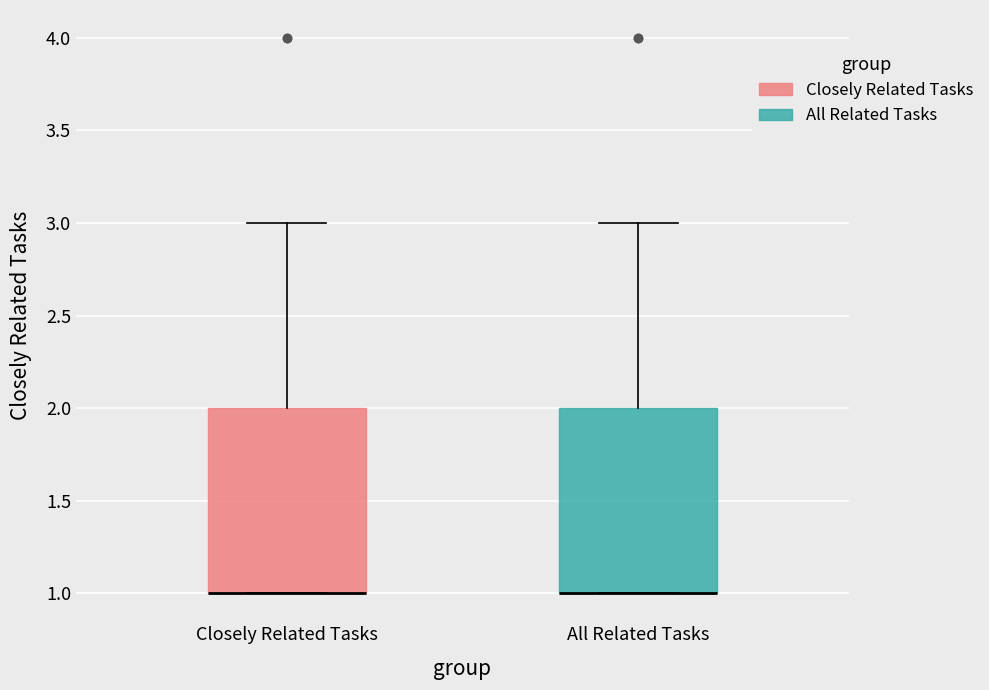

Reading left to right, read every box against the y-axis: the position of its median line, the range the box covers, and the ends of its whiskers. The values are not printed on the chart, so give them approximately, as read against the axis.

Closely Related Tasks: median 1 (drawn on the box's lower edge), box 1 to 2, whiskers 1 to 3
All Related Tasks: median 1 (drawn on the box's lower edge), box 1 to 2, whiskers 1 to 3